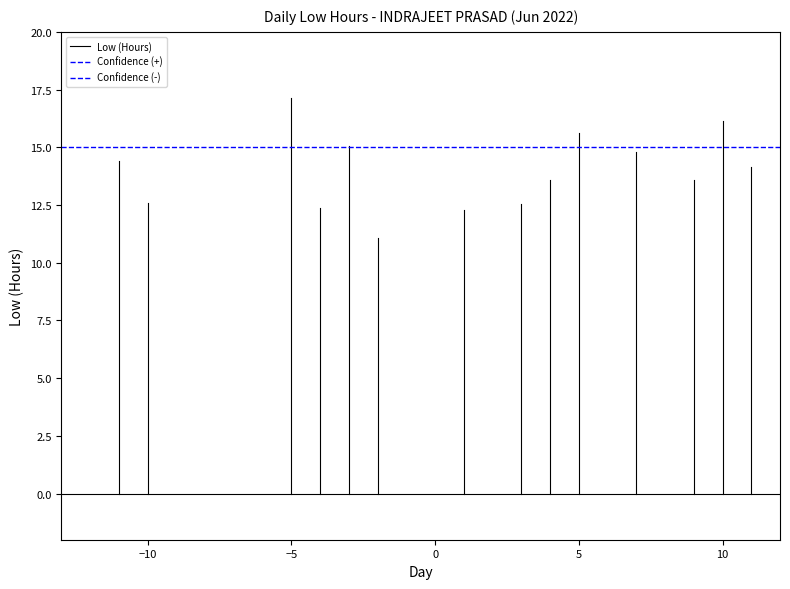

What are all the series names shown in the legend?

Low (Hours), Confidence (+), Confidence (-)